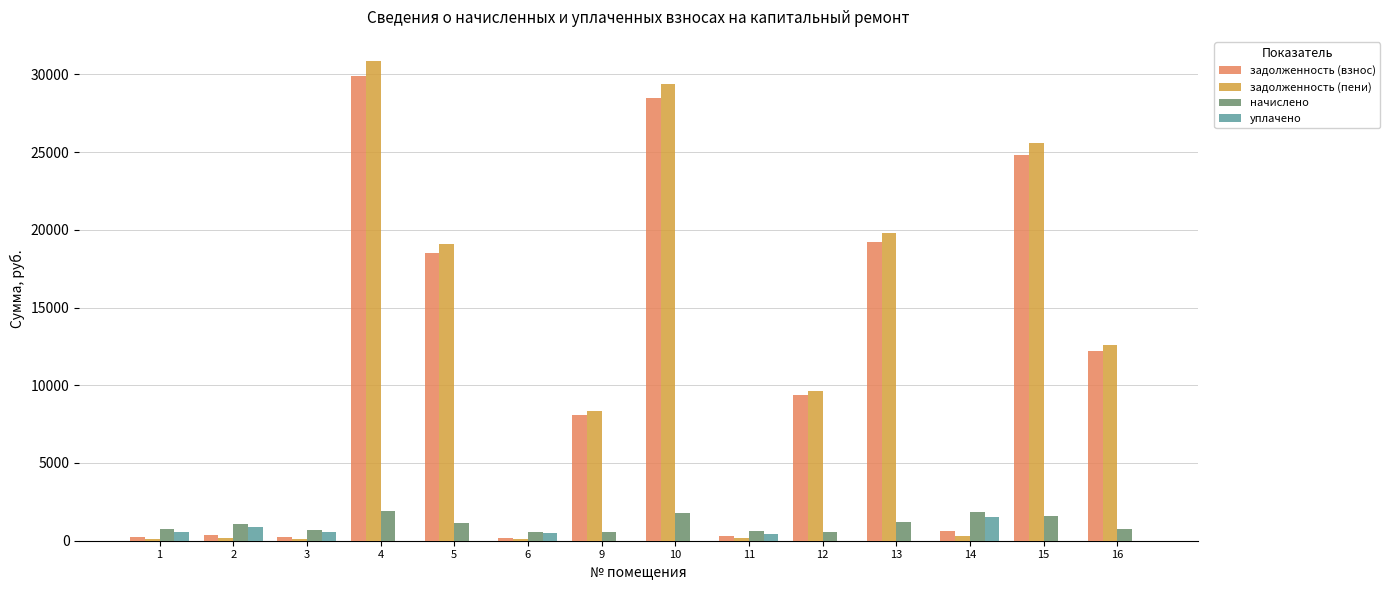

What is the sum of all начислено values?

15099.5